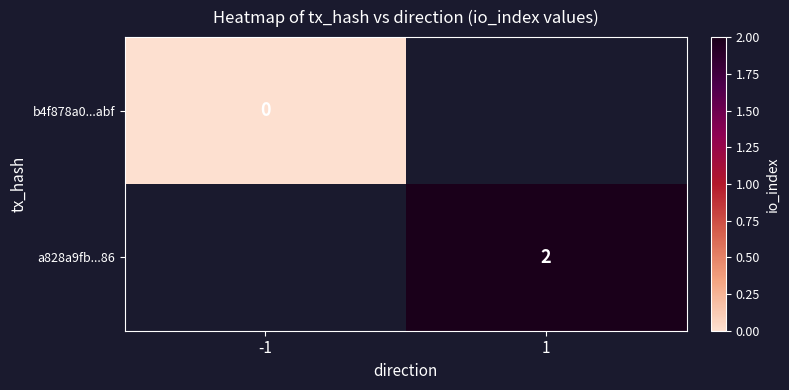

How many series are shown in this chart?

2